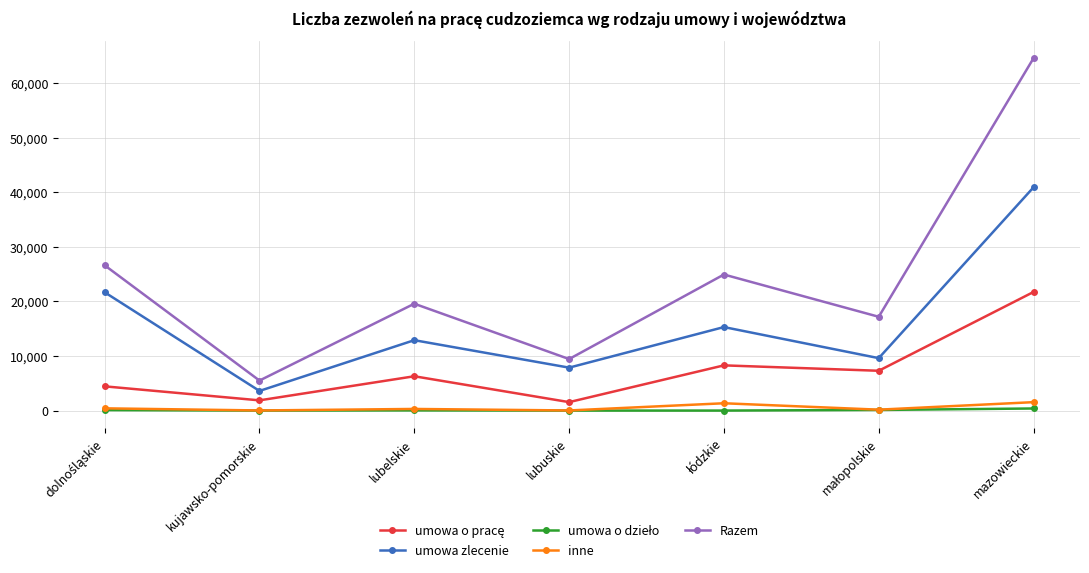

True or false: umowa zlecenie has a value of 2993 at lubuskie.

False